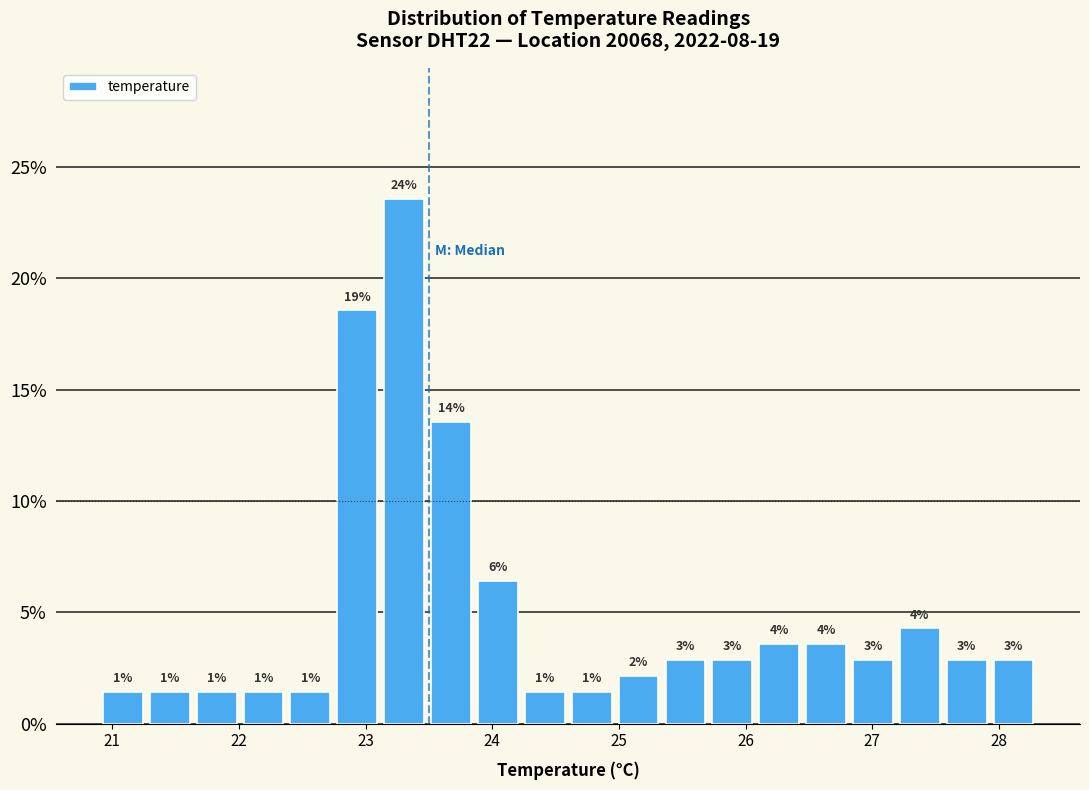

Around what value on the x-axis is the tallest bar? Give the approximate position of its centre, as read against the axis.

23.3